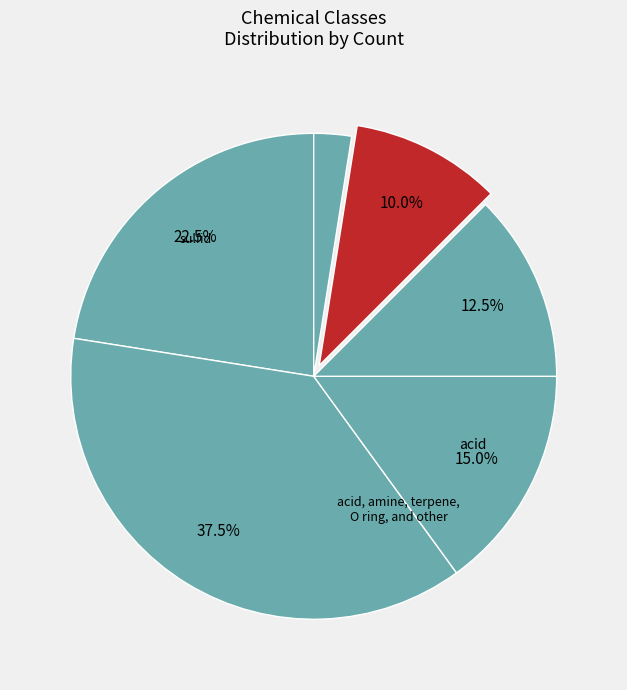

Count the number of slices in the pie.

6